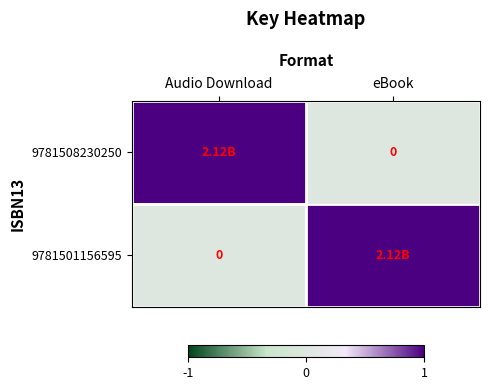

True or false: 9781508230250 has a value of 1 at Audio Download.

True